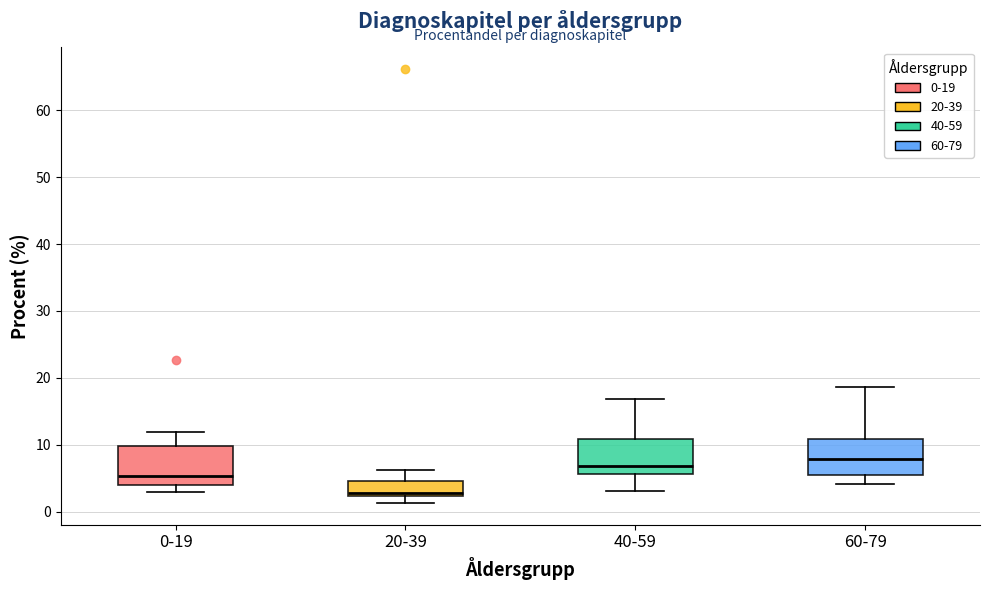

Where is the upper edge of the box for 20-39 on the y-axis? The values are not printed on the chart, so give them approximately, as read against the axis.

5